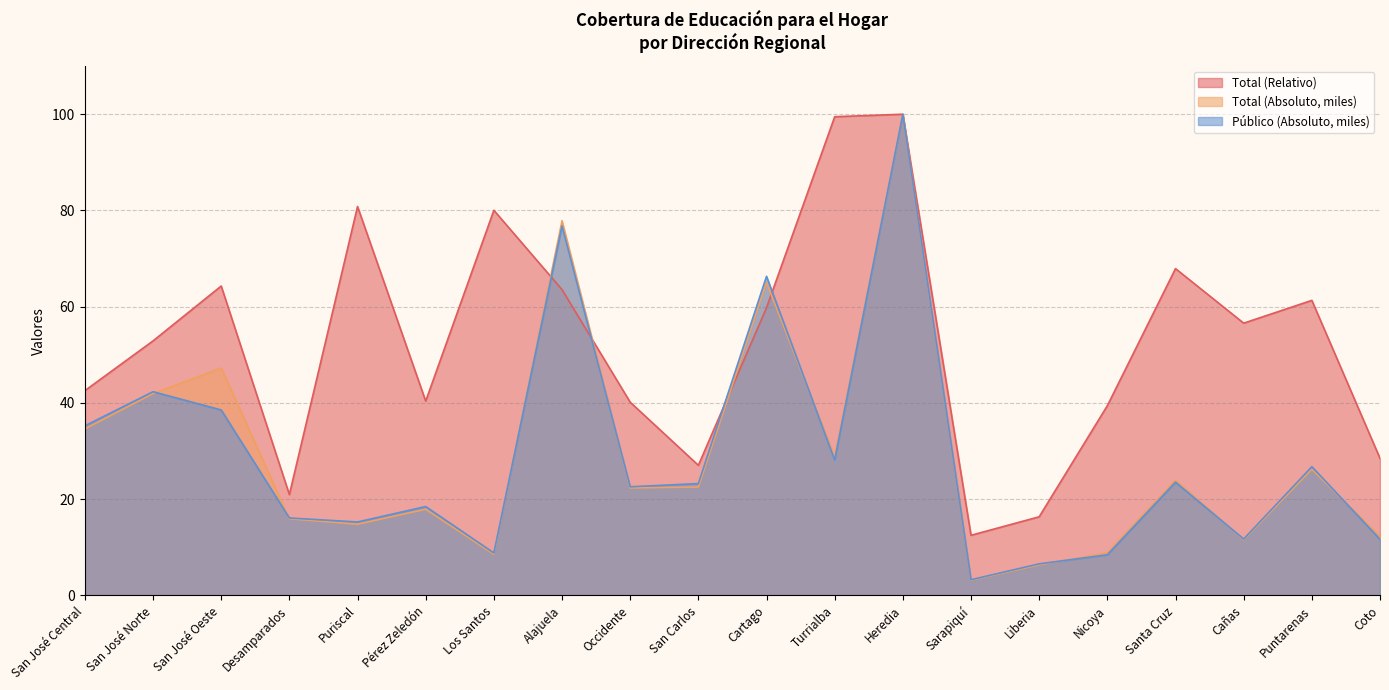

What is the difference between the second highest and second lowest values in the Total (Relativo) series?

83.1